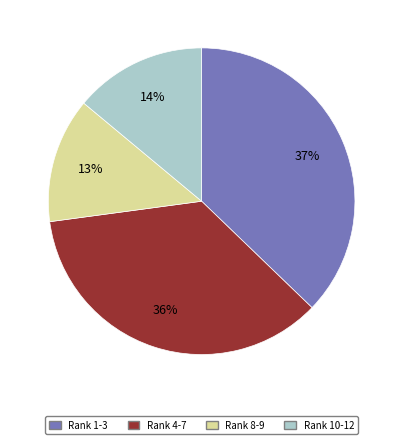

Is there any slice that represents more than half of the pie?

No